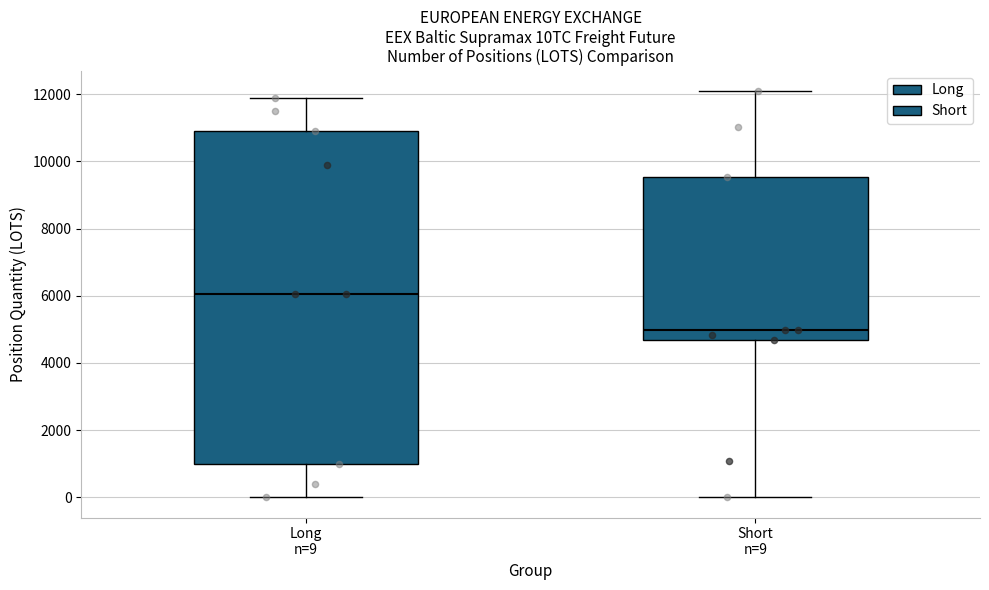

Comparing the boxes themselves (not the whiskers), which one is the tallest?

Long n=9